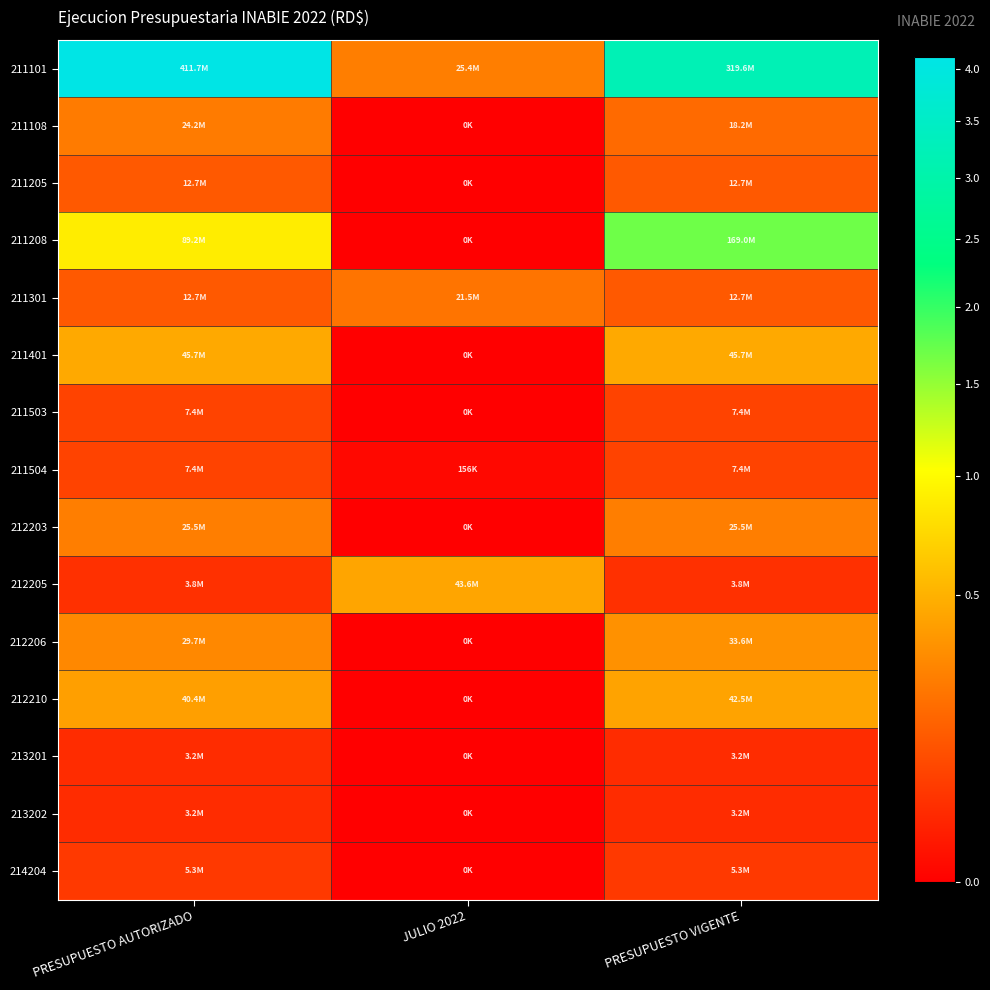

Reading right to left, transcribe all the data shown in this chart.

211101: PRESUPUESTO VIGENTE=319592254.0	JULIO 2022=25399410.6	PRESUPUESTO AUTORIZADO=411685089.0
211108: PRESUPUESTO VIGENTE=18216770.0	JULIO 2022=0.0	PRESUPUESTO AUTORIZADO=24216770.0
211205: PRESUPUESTO VIGENTE=12745669.0	JULIO 2022=0.0	PRESUPUESTO AUTORIZADO=12745669.0
211208: PRESUPUESTO VIGENTE=169004004.5	JULIO 2022=0.0	PRESUPUESTO AUTORIZADO=89219679.0
211301: PRESUPUESTO VIGENTE=12745669.0	JULIO 2022=21519500.0	PRESUPUESTO AUTORIZADO=12745669.0
211401: PRESUPUESTO VIGENTE=45671978.0	JULIO 2022=0.0	PRESUPUESTO AUTORIZADO=45671978.0
211503: PRESUPUESTO VIGENTE=7410859.0	JULIO 2022=0.0	PRESUPUESTO AUTORIZADO=7410859.0
211504: PRESUPUESTO VIGENTE=7410859.0	JULIO 2022=156038.8	PRESUPUESTO AUTORIZADO=7410859.0
212203: PRESUPUESTO VIGENTE=25491337.0	JULIO 2022=0.0	PRESUPUESTO AUTORIZADO=25491337.0
212205: PRESUPUESTO VIGENTE=3823701.0	JULIO 2022=43607060.5	PRESUPUESTO AUTORIZADO=3823701.0
212206: PRESUPUESTO VIGENTE=33565863.0	JULIO 2022=0.0	PRESUPUESTO AUTORIZADO=29739893.0
212210: PRESUPUESTO VIGENTE=42535313.0	JULIO 2022=0.0	PRESUPUESTO AUTORIZADO=40361283.0
213201: PRESUPUESTO VIGENTE=3186417.0	JULIO 2022=0.0	PRESUPUESTO AUTORIZADO=3186417.0
213202: PRESUPUESTO VIGENTE=3186417.0	JULIO 2022=0.0	PRESUPUESTO AUTORIZADO=3186417.0
214204: PRESUPUESTO VIGENTE=5310695.0	JULIO 2022=0.0	PRESUPUESTO AUTORIZADO=5310695.0